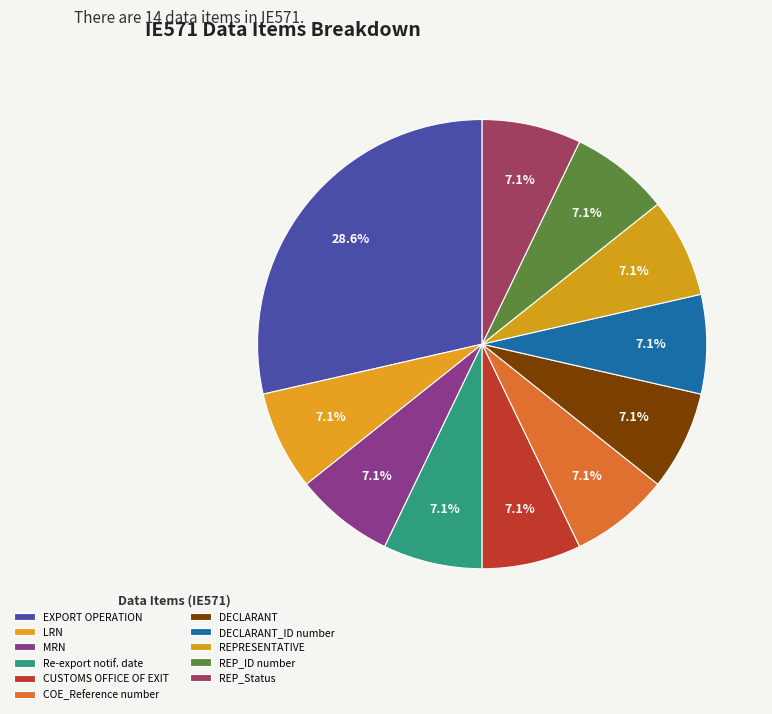

How many segments does this pie chart have?

11